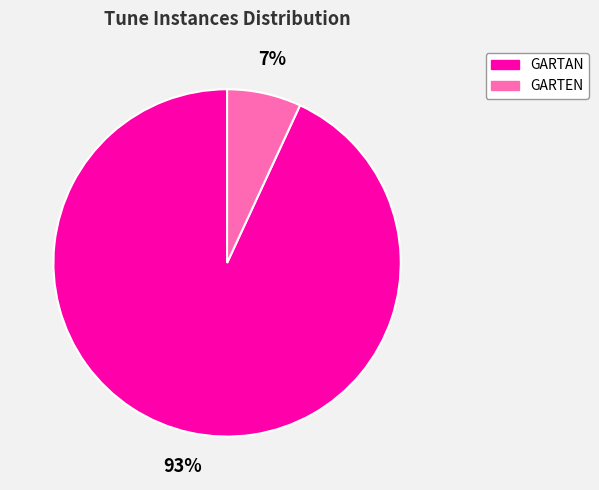

Combined, do GARTEN and GARTAN account for over 50%?

Yes